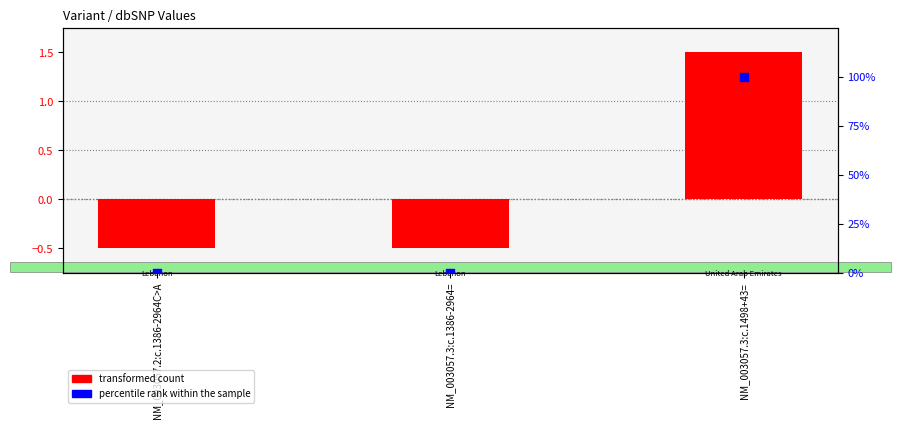

Is the value of transformed count at NM_003057.3:c.1498+43= greater than the value of percentile rank within the sample at NM_003057.3:c.1386-2964=?

Yes